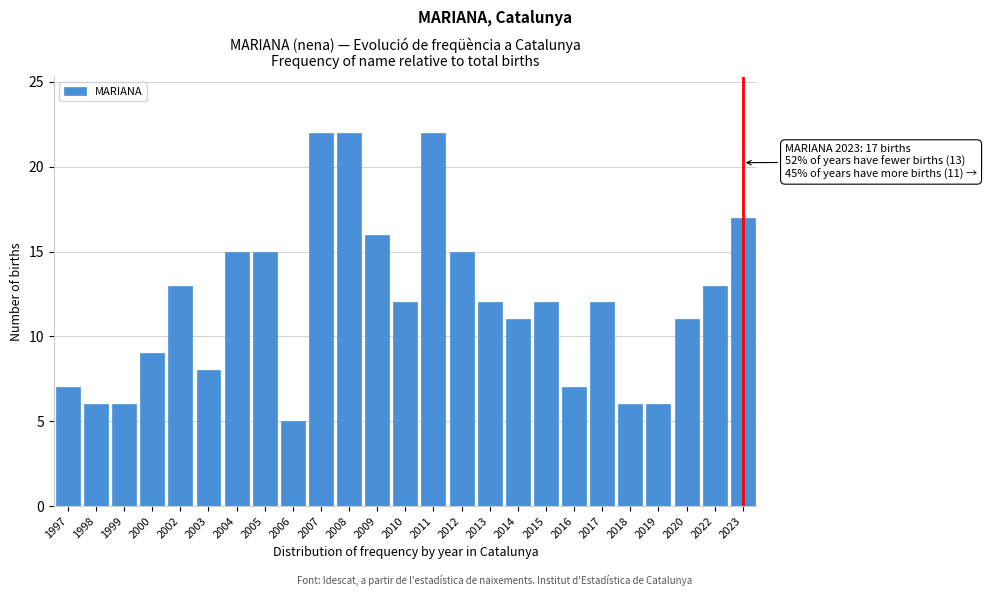

Reading right to left, list all the values displayed in this chart.

17	13	11	6	6	12	7	12	11	12	15	22	12	16	22	22	5	15	15	8	13	9	6	6	7